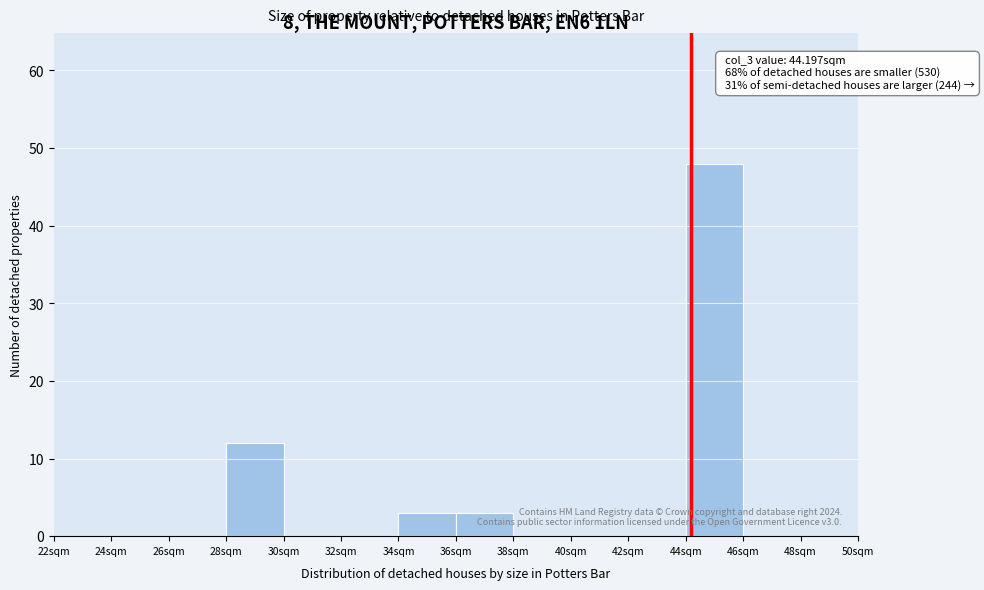

Over which range of the x-axis is the bar tallest?

44 to 46